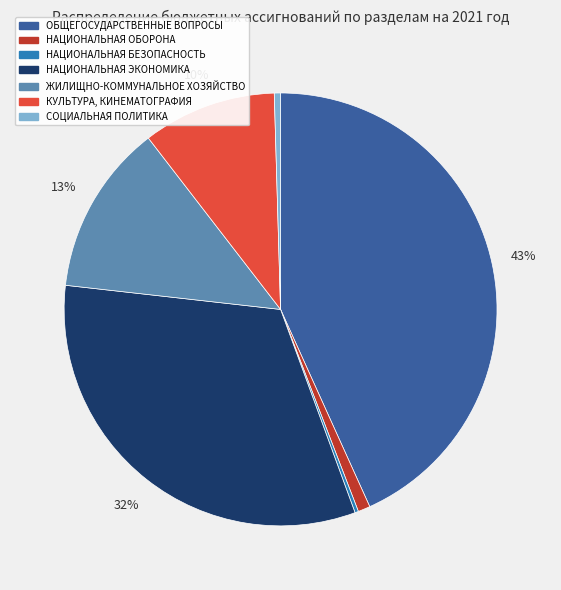

To the nearest percent, what is the average slice percentage?

14%